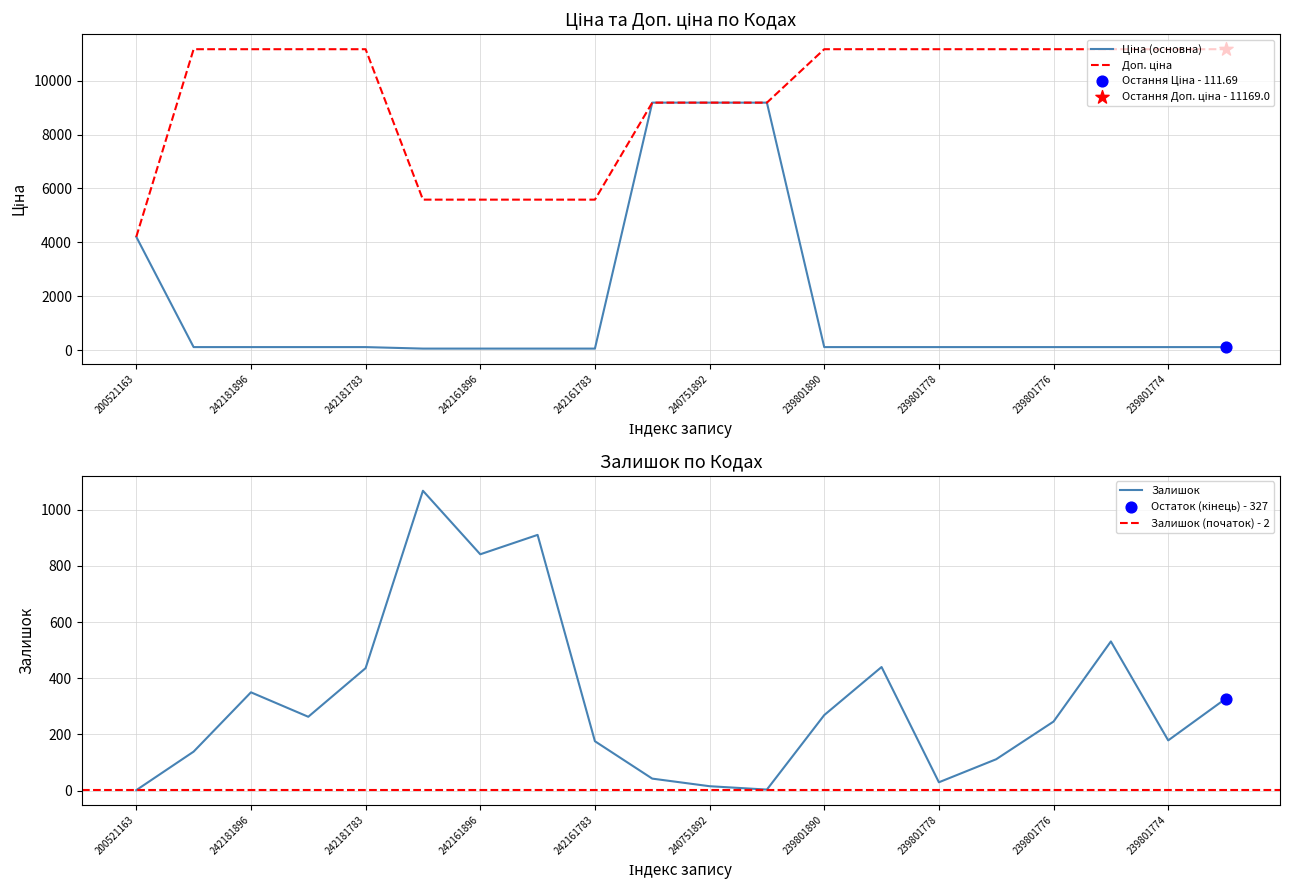

What is the total value across all series at 239801774?

11459.7